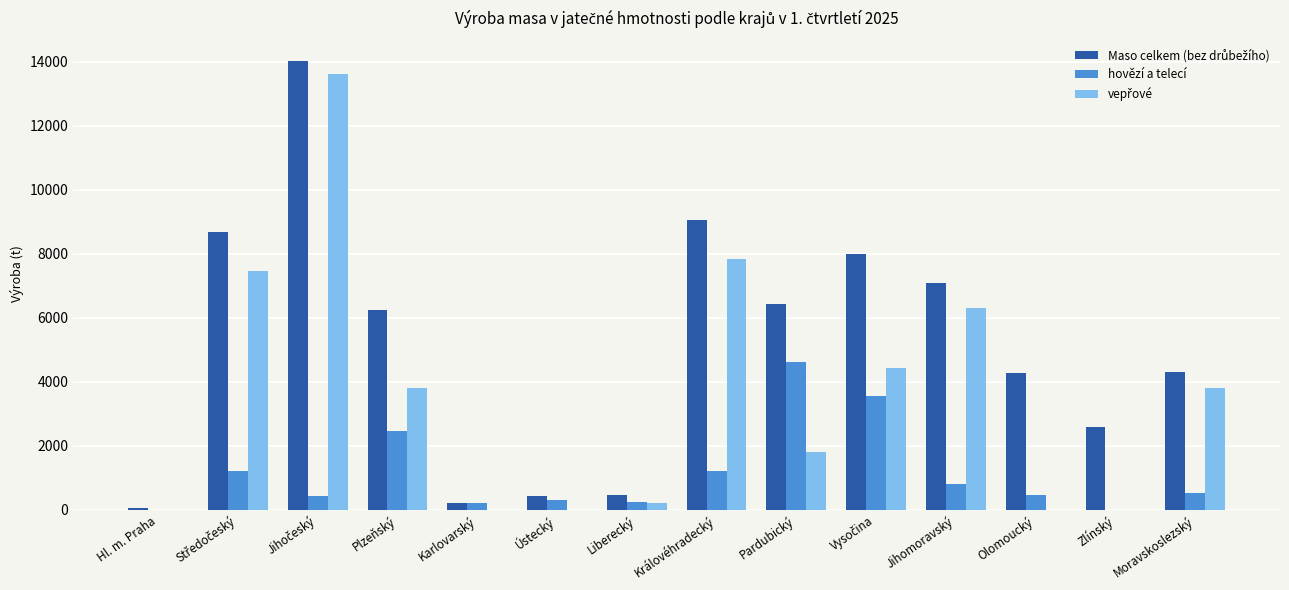

The value of hovězí a telecí at Hl. m. Praha is 1404.2. True or false?

False